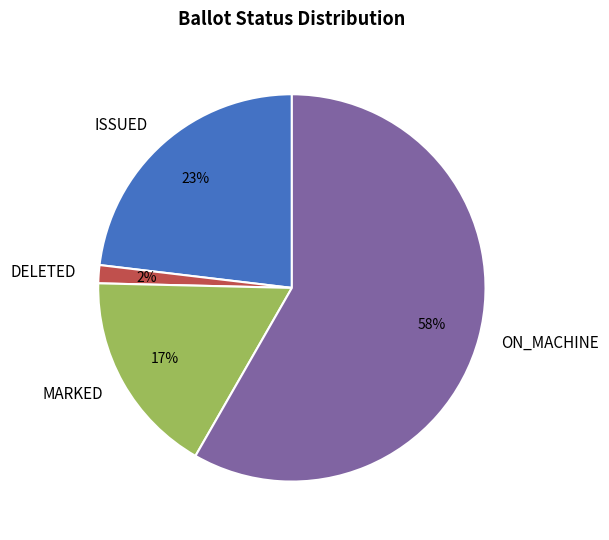

Which category accounts for the majority?

ON_MACHINE